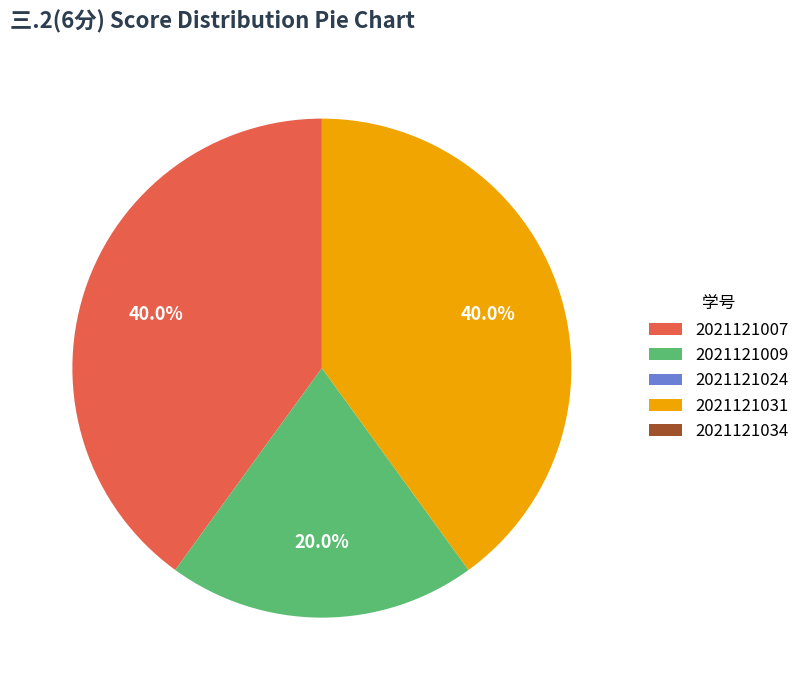

Is there any slice that represents more than half of the pie?

No